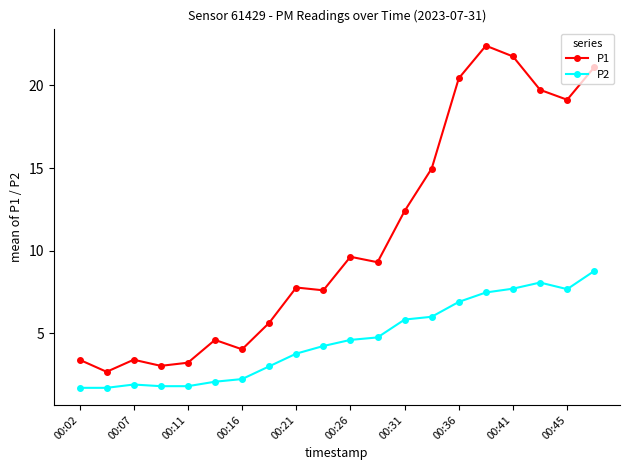

What is the value of the P2 point at the 6th from the left?

2.1